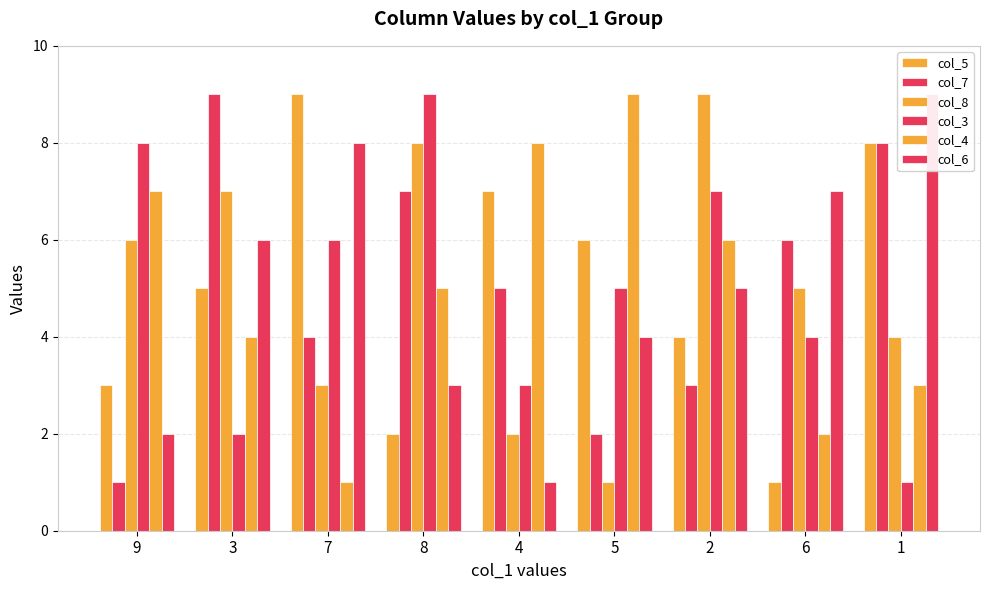

Is it true that col_5 equals 2 at 8?

True